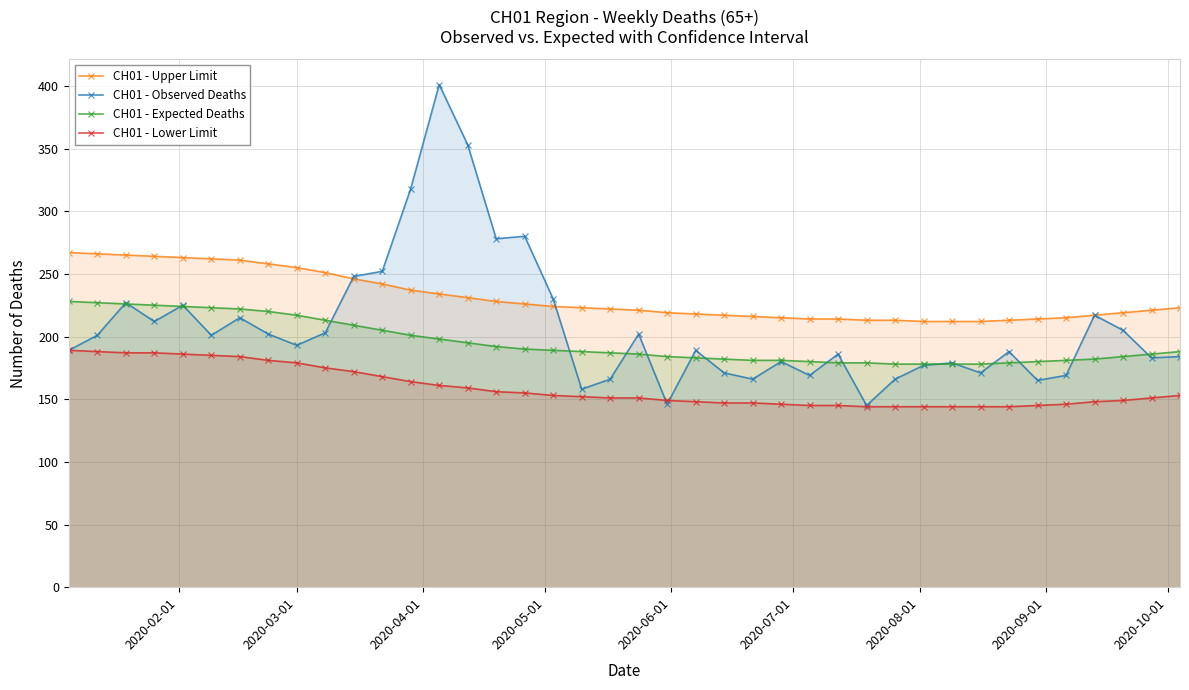

Which series has the largest total across all categories?

CH01 - Upper Limit